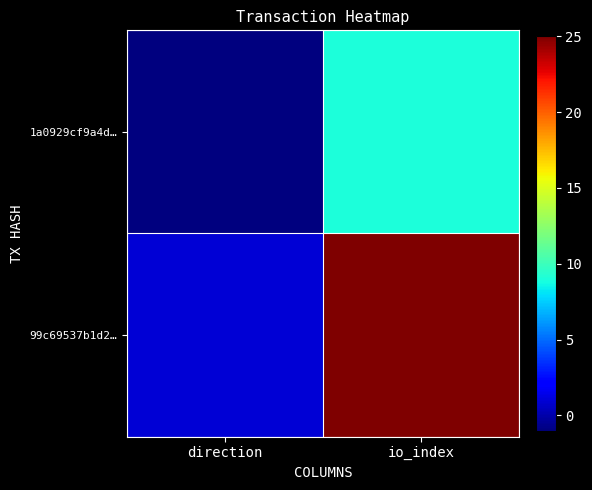

Reading left to right, what are all the values shown in this chart?

1a0929cf9a4d…: direction=-1	io_index=9
99c69537b1d2…: direction=1	io_index=25